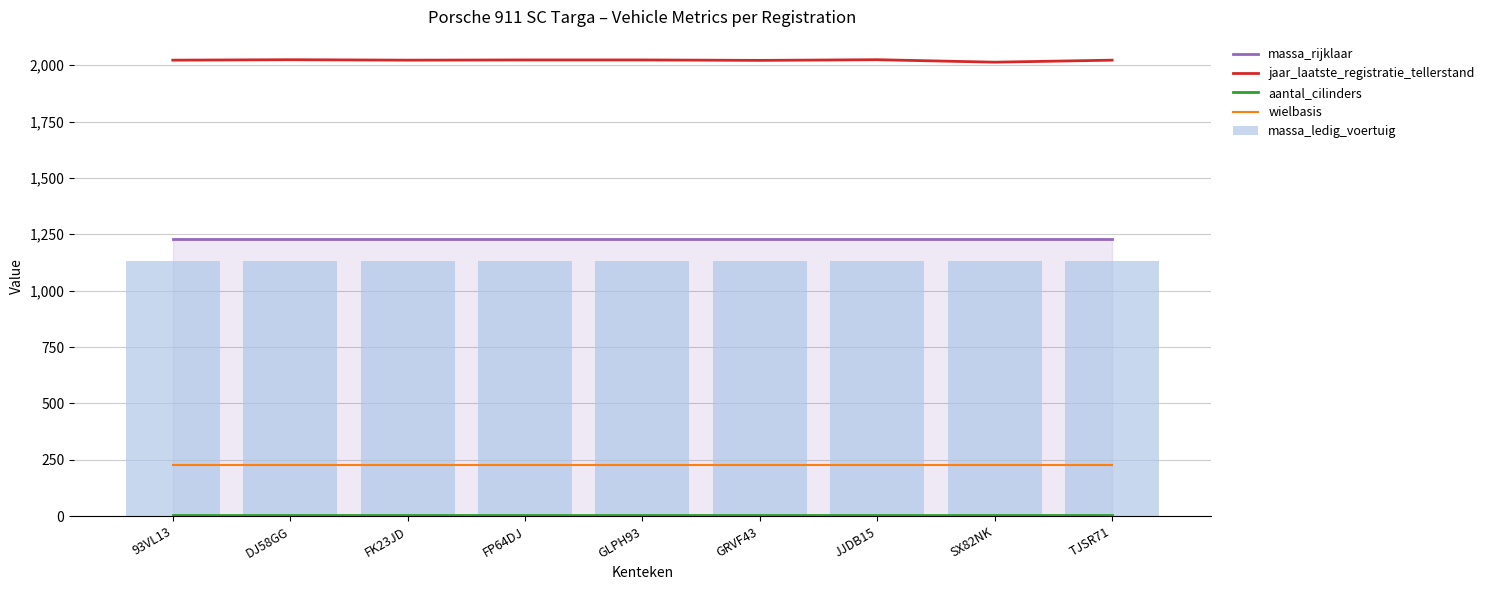

What is the maximum value for wielbasis?

227